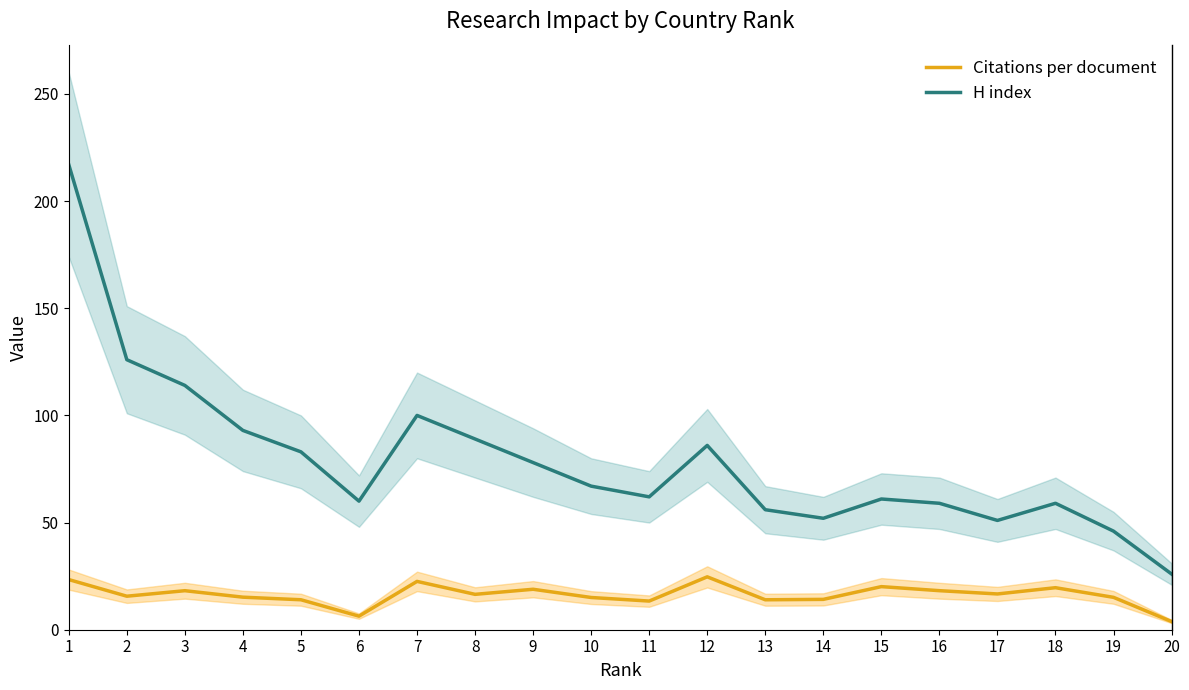

Reading left to right, what are all the values shown in this chart?

Citations per document: 23.4	15.6	18.2	15.2	14.0	6.3	22.6	16.5	18.9	15.0	13.4	24.7	14.0	14.2	20.1	18.2	16.7	19.6	15.1	3.8
H index: 217.0	126.0	114.0	93.0	83.0	60.0	100.0	89.0	78.0	67.0	62.0	86.0	56.0	52.0	61.0	59.0	51.0	59.0	46.0	26.0